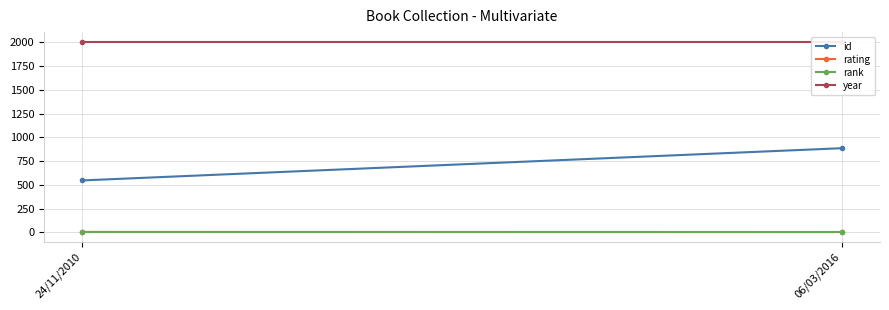

Reading left to right, extract all data points from this chart.

id: 546	885
rating: 4	3
rank: 1	1
year: 2006	2006